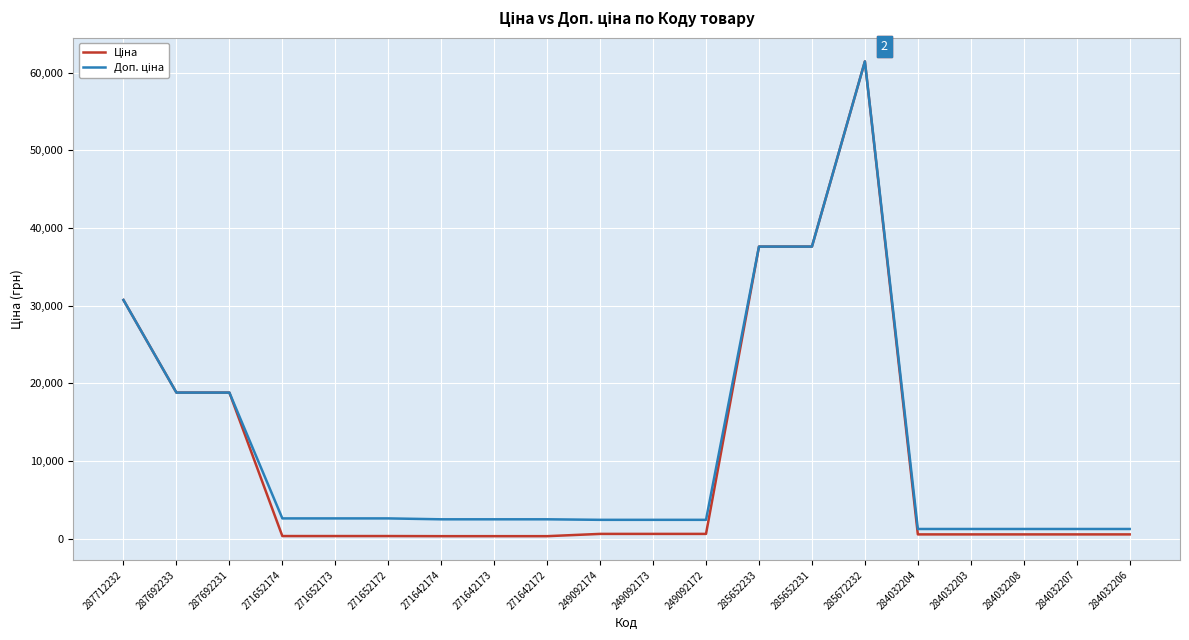

At which category is the sum across all series the highest?

285672232